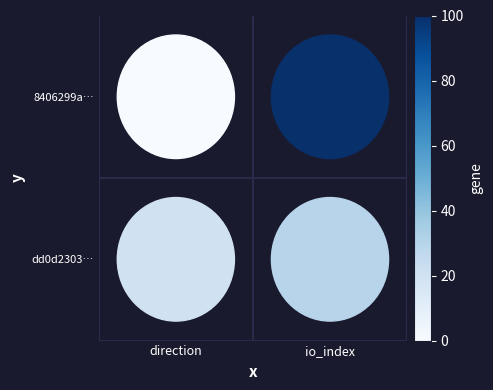

How many series are shown in this chart?

2